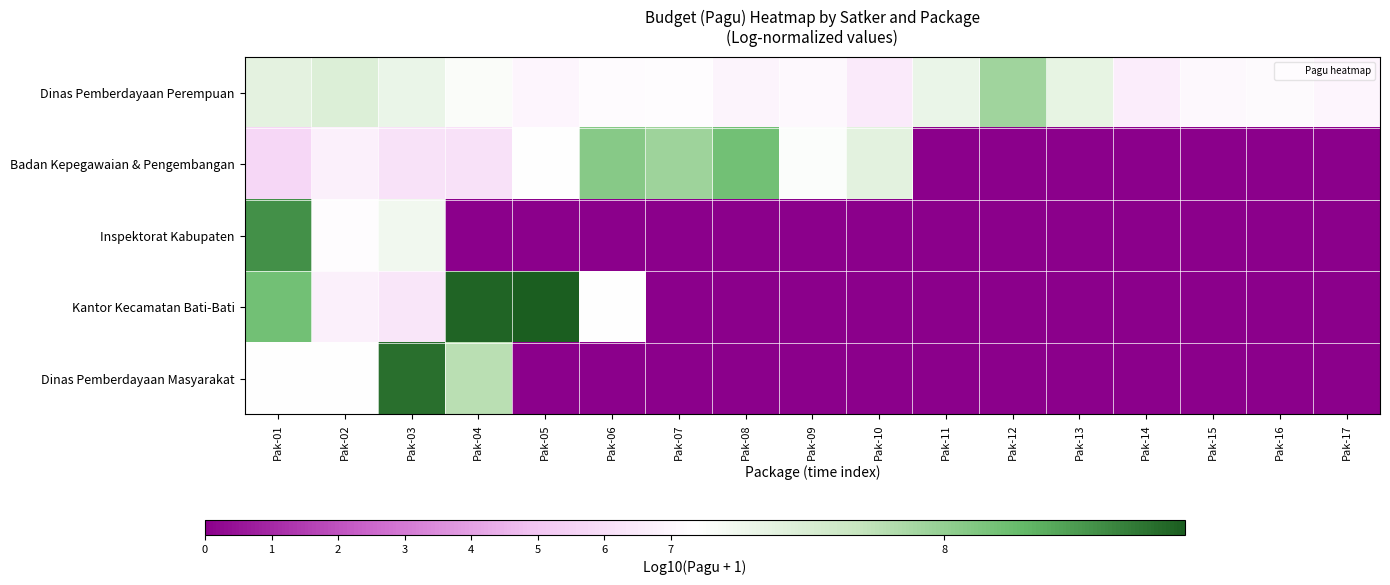

Which series has the largest range (max minus min)?

Kantor Kecamatan Bati-Bati